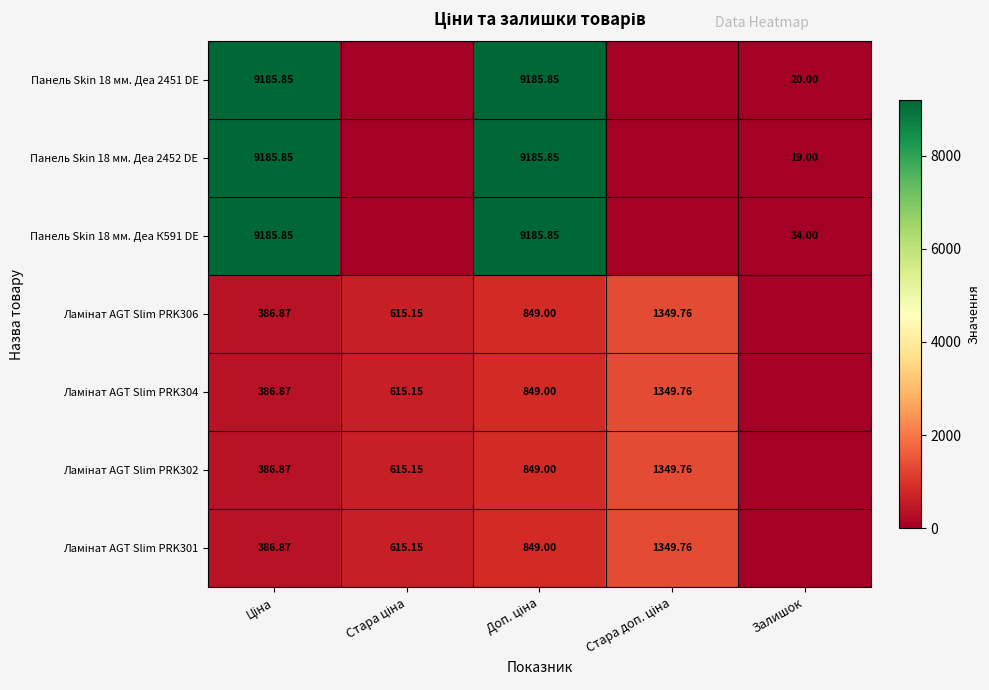

What is the difference between the highest and lowest values at Стара ціна?

615.1